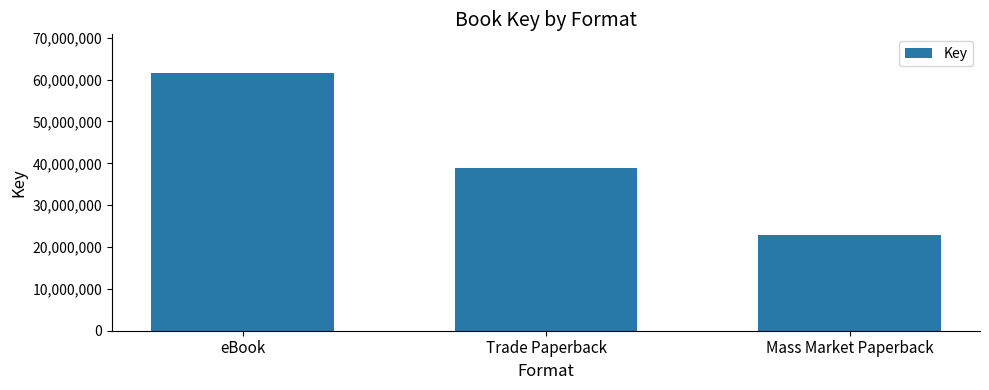

What is the difference between the values at Trade Paperback and eBook?

22762577